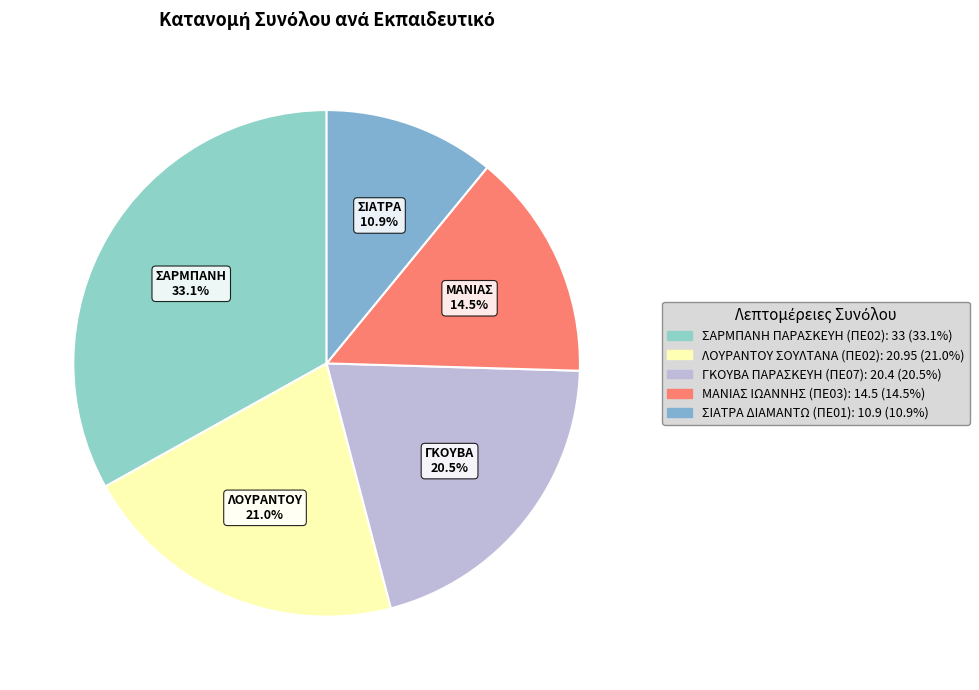

Is there a majority slice in this chart?

No